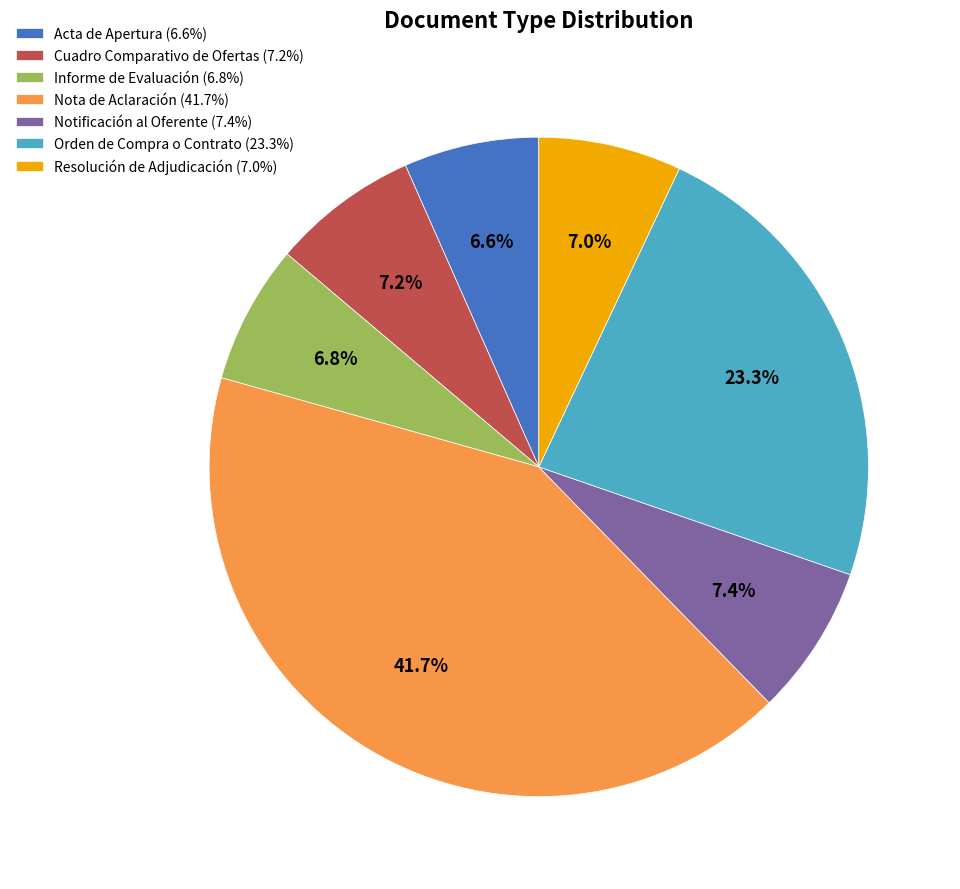

Is there any slice that represents more than half of the pie?

No